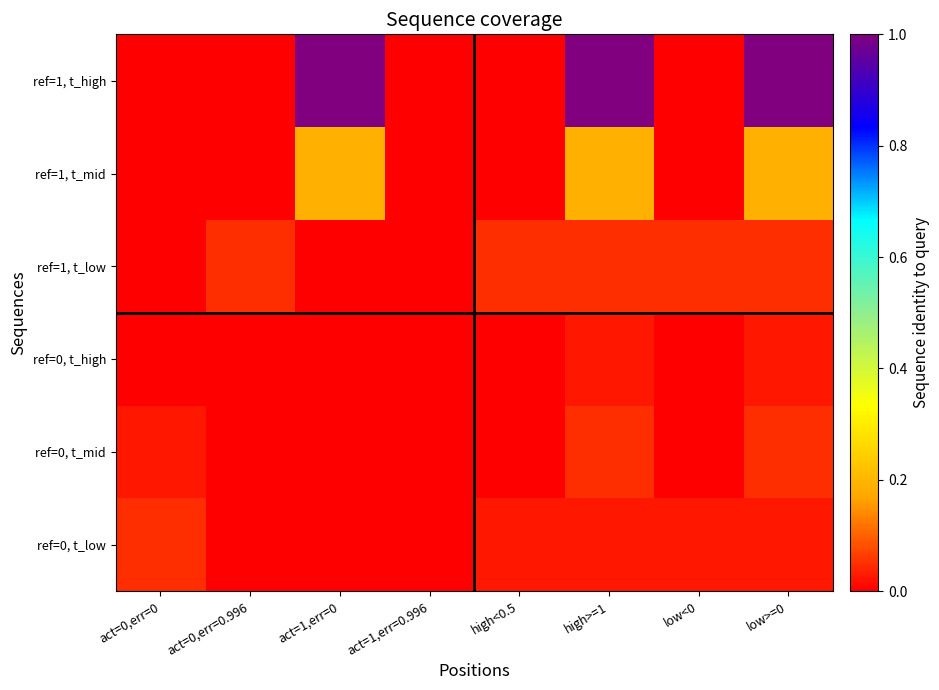

At which category is the sum across all series the highest?

high>=1